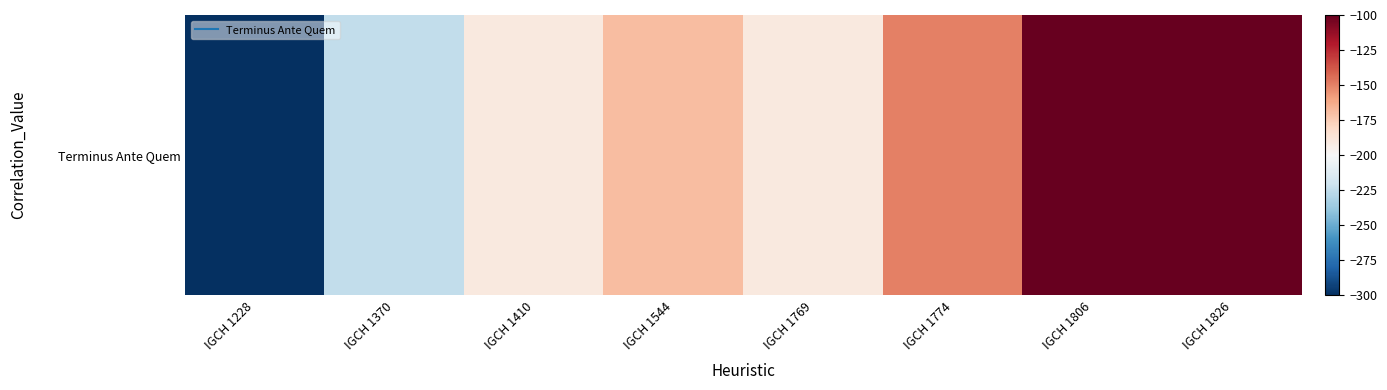

Between IGCH 1769 and IGCH 1826, which is larger?

IGCH 1826